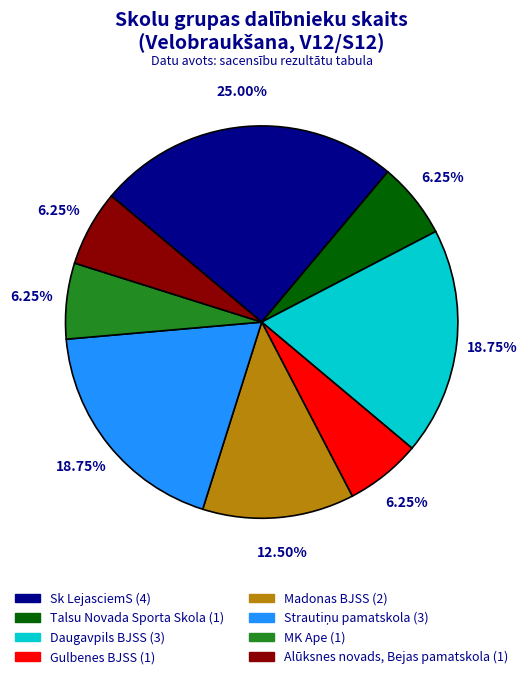

Between Madonas BJSS and MK Ape, which is larger?

Madonas BJSS